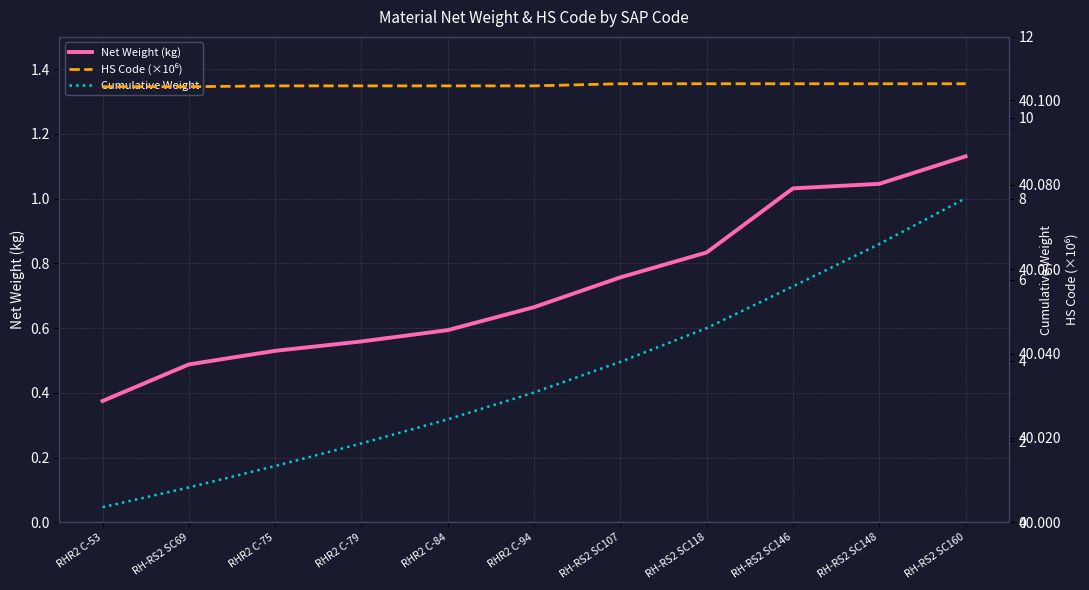

What is the label of the 7th point from the right?

RHR2 C-84